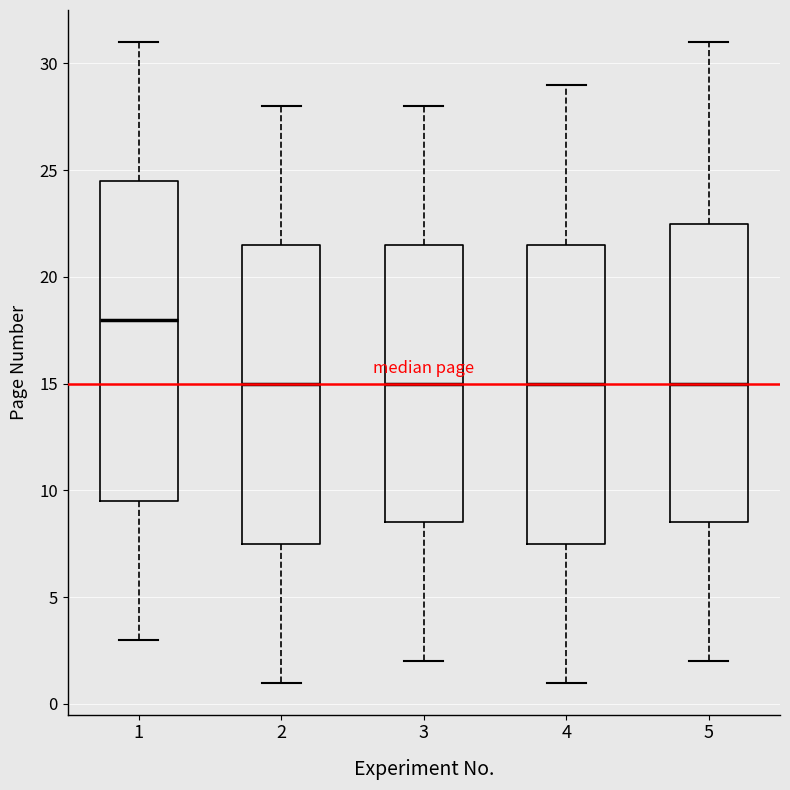

Reading left to right, transcribe this box plot: for each box, give where its median line is, the range the box spans, and where its two whiskers end, as read against the y-axis. The values are not printed on the chart, so give them approximately, as read against the axis.

1: median 18.0, box 9.5 to 24.5, whiskers 3.0 to 31.0
2: median 15.0, box 7.5 to 21.5, whiskers 1.0 to 28.0
3: median 15.0, box 8.5 to 21.5, whiskers 2.0 to 28.0
4: median 15.0, box 7.5 to 21.5, whiskers 1.0 to 29.0
5: median 15.0, box 8.5 to 22.5, whiskers 2.0 to 31.0